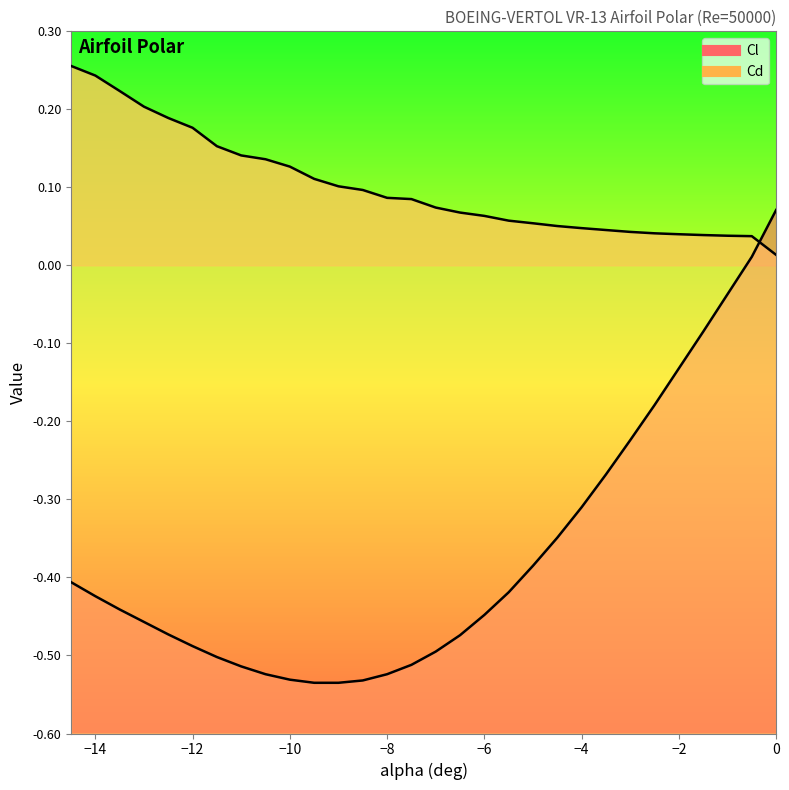

Between -4.5 and 0, which series saw the biggest shift?

Cl